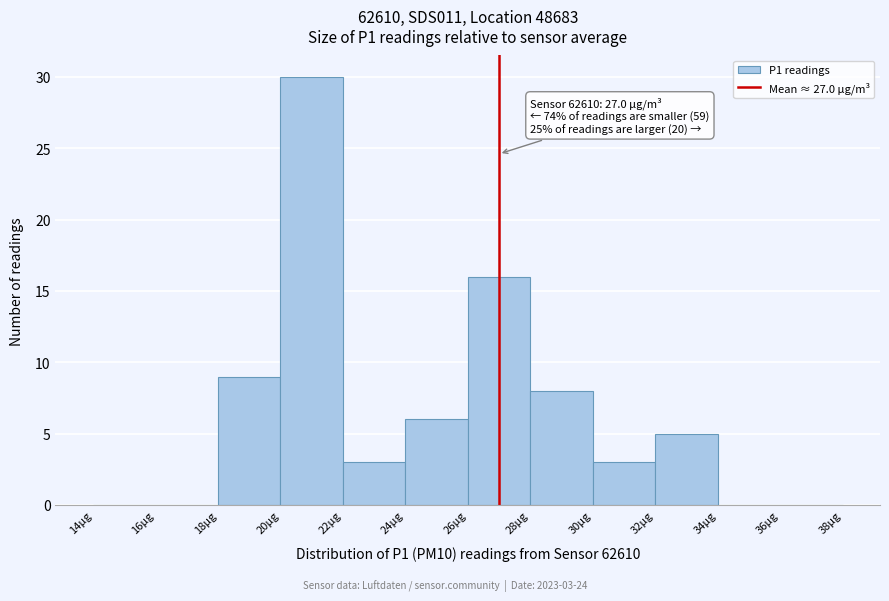

Which range on the x-axis has the tallest bar?

20 to 22